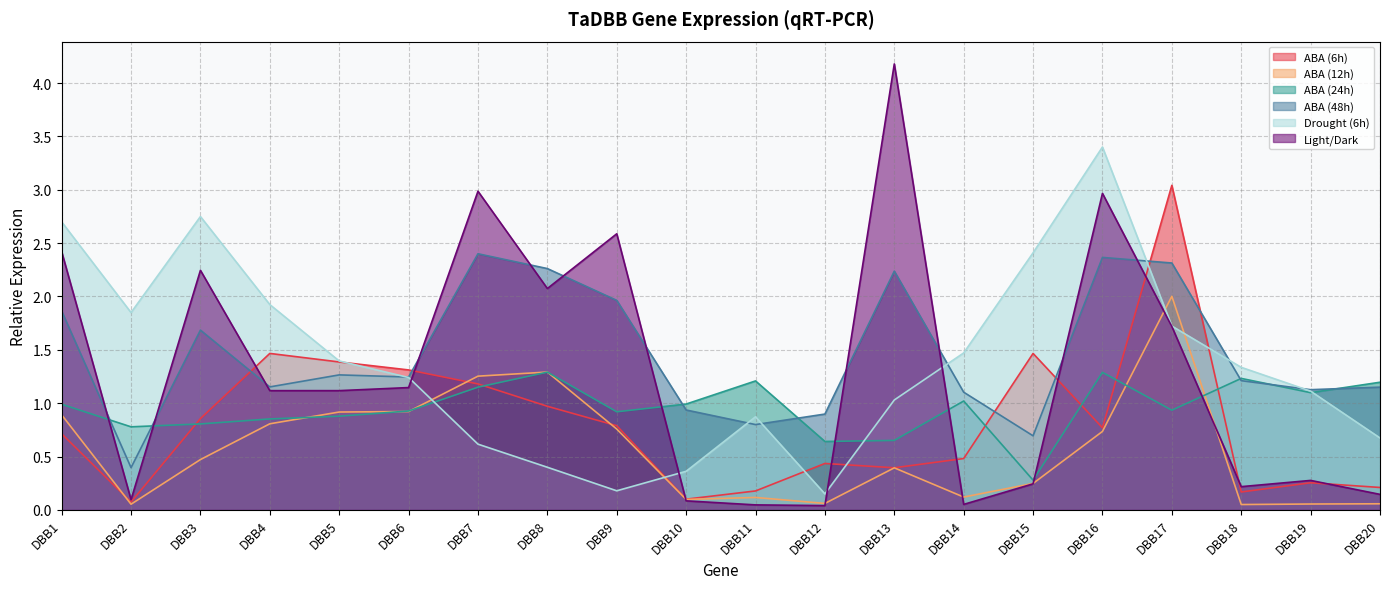

True or false: ABA (48h) and ABA (12h) cross at least once.

False